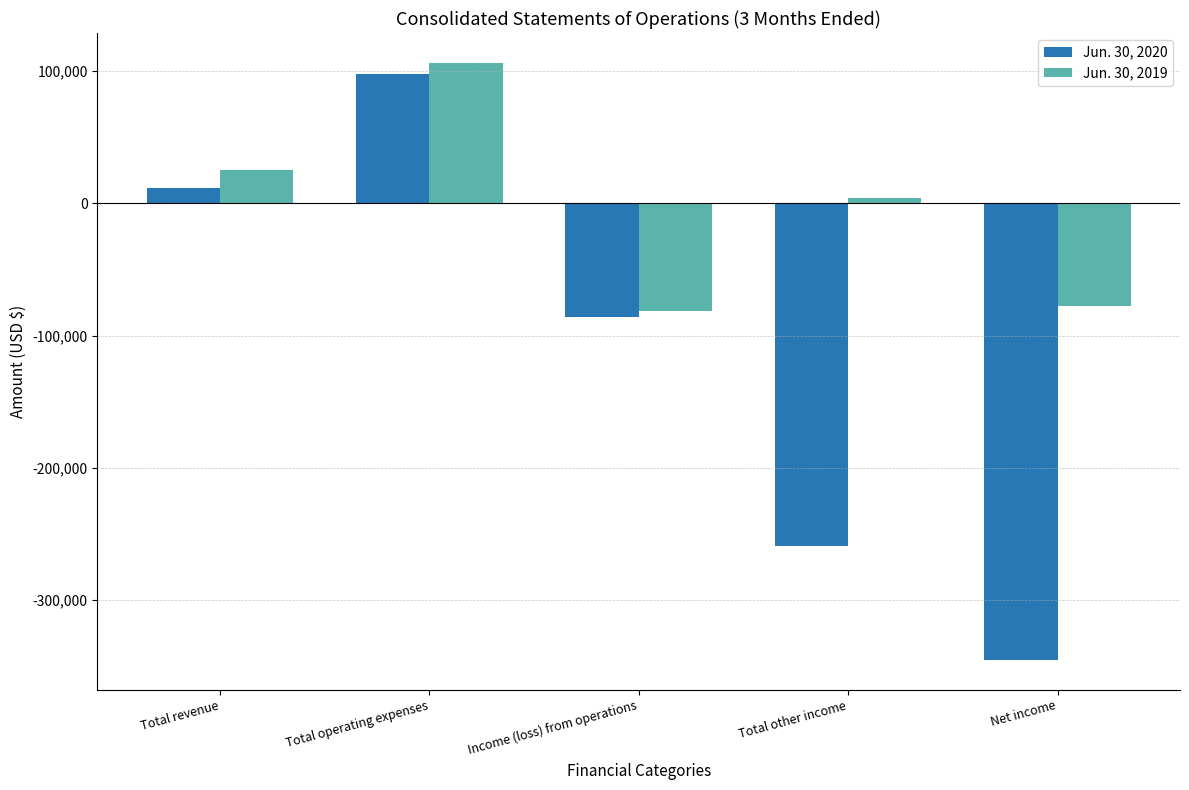

What is the total value across all series at Total operating expenses?

204060